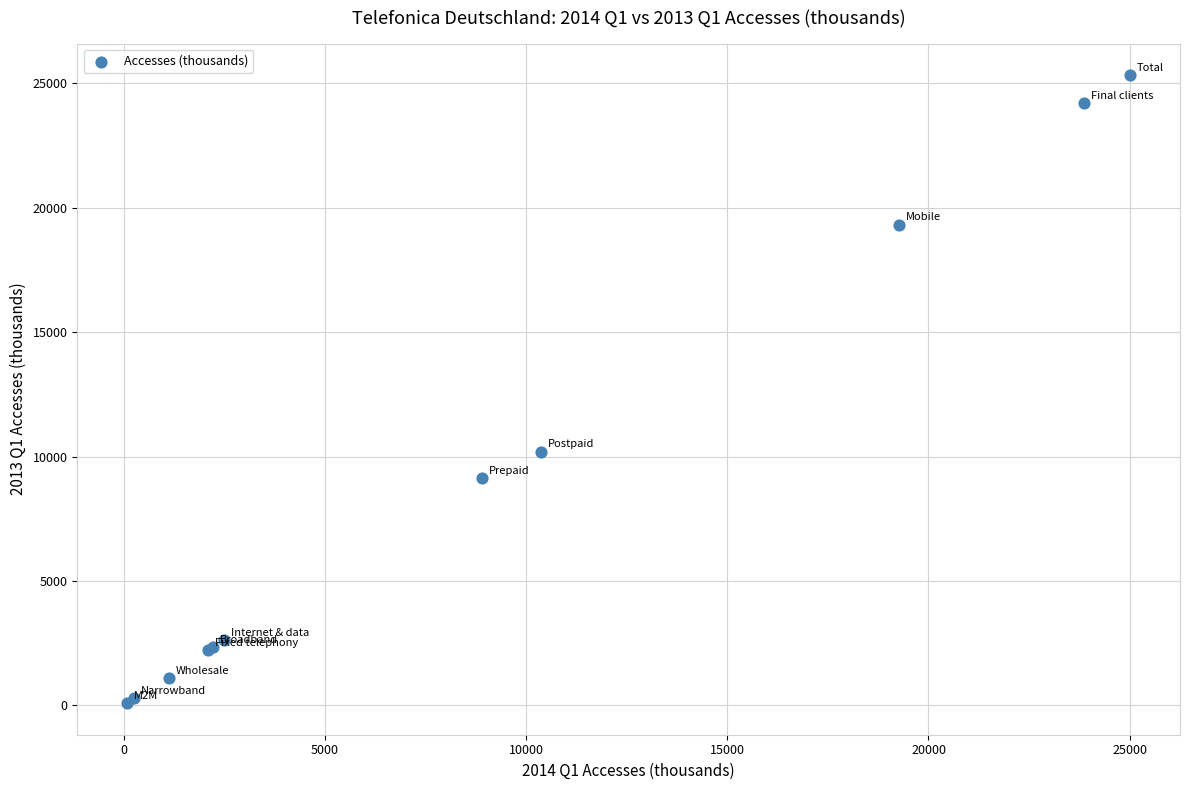

What Y value in the scatter plot is closest to 12707?

10201